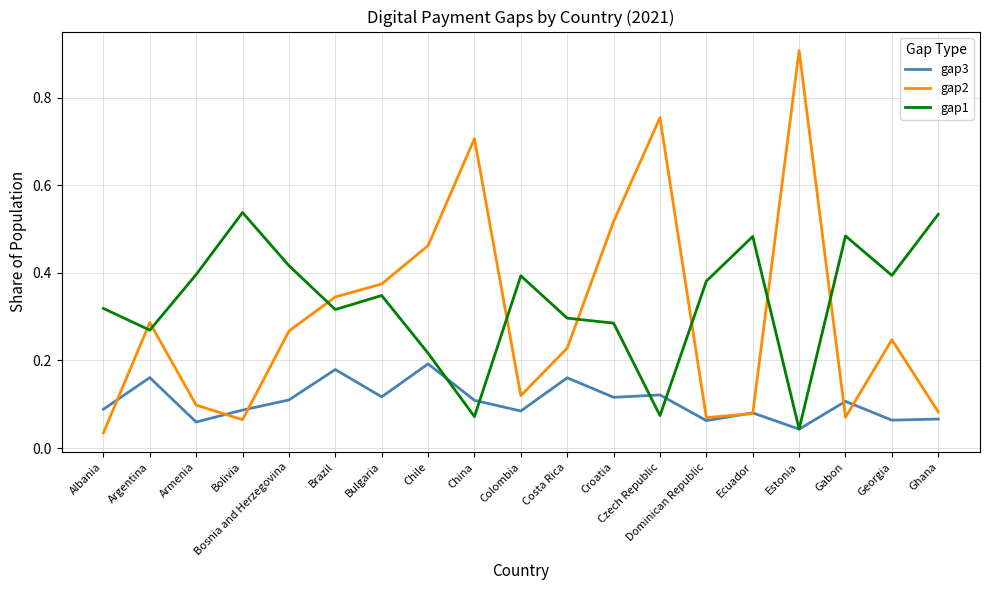

Rank the series at Ghana from highest to lowest value.

gap1, gap2, gap3